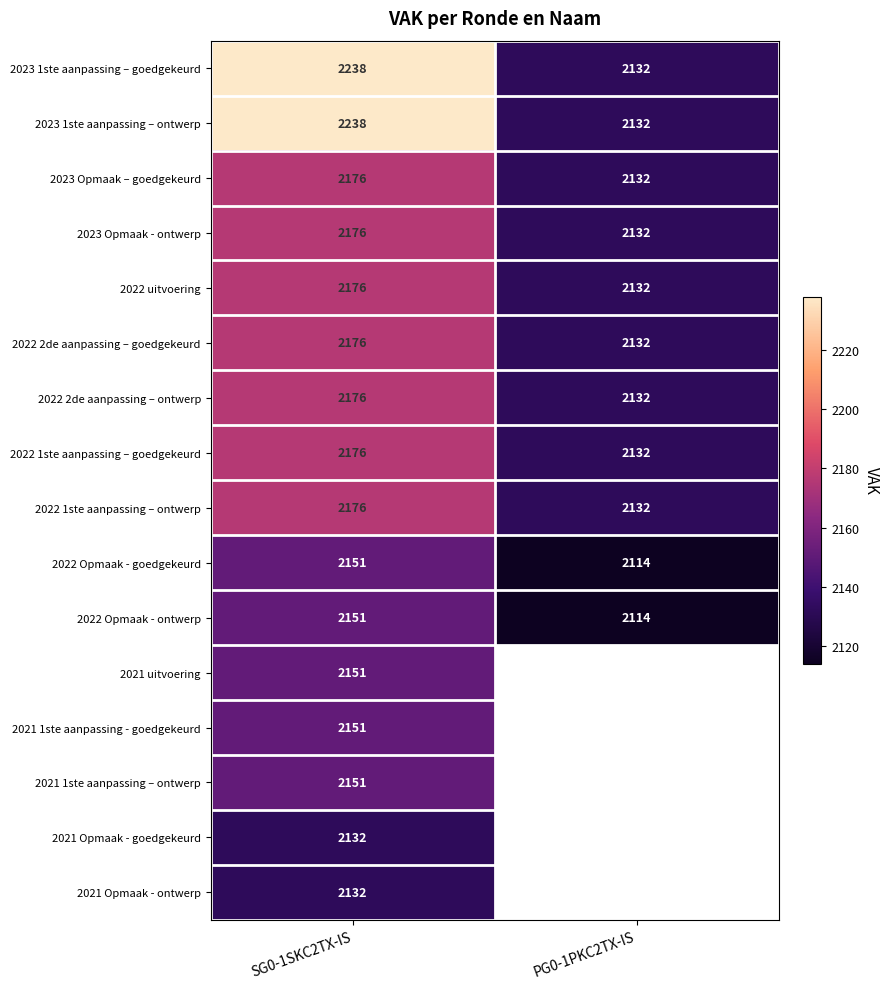

What is the sum of the 2023 1ste aanpassing – ontwerp values at SG0-1SKC2TX-IS and PG0-1PKC2TX-IS?

4370